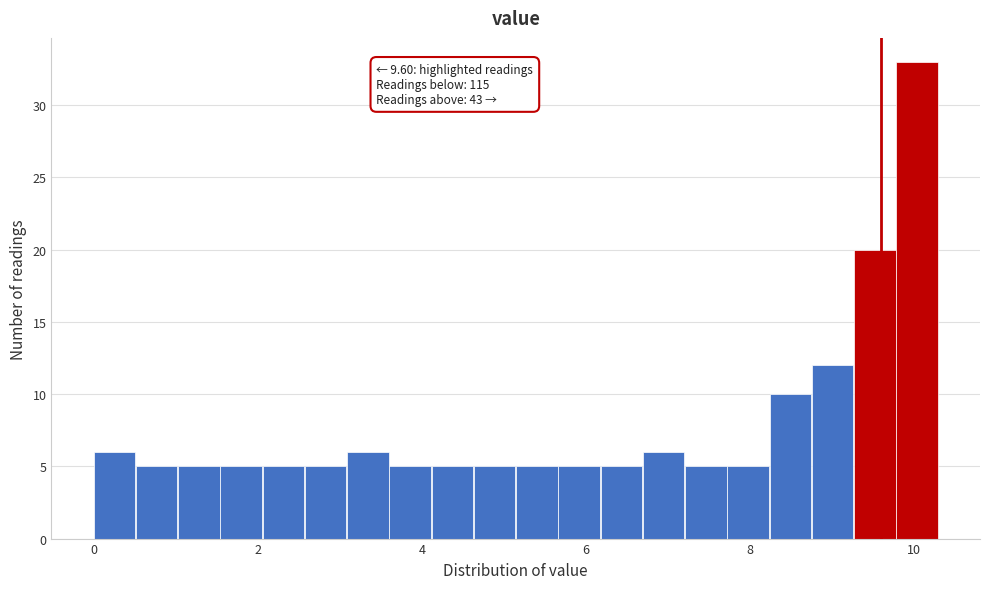

Around what value on the x-axis is the tallest bar? Give the approximate position of its centre, as read against the axis.

10.0